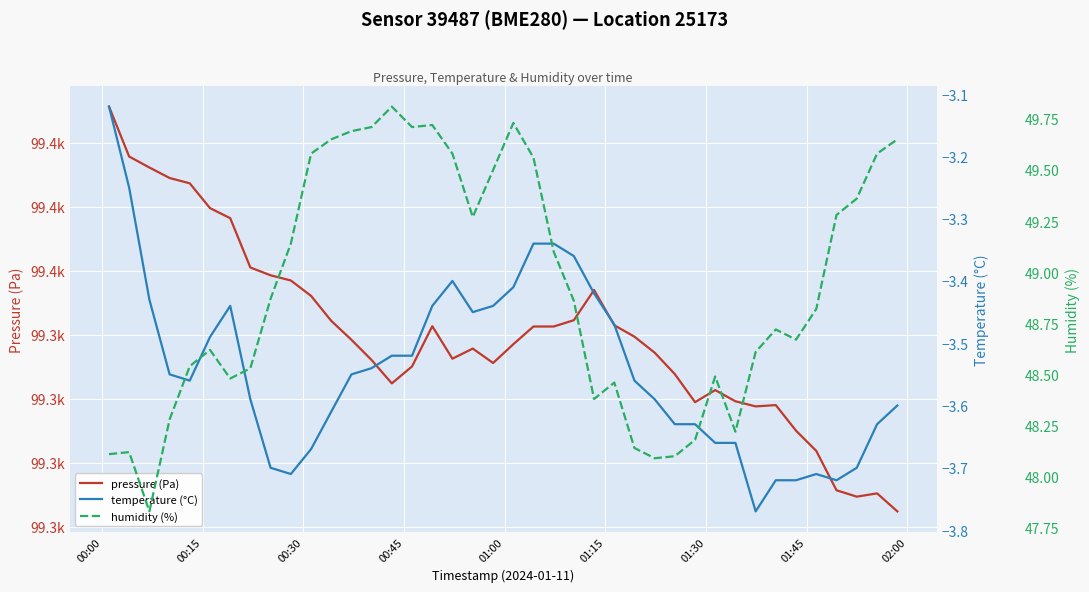

True or false: humidity (%) and temperature (°C) intersect in this chart.

False